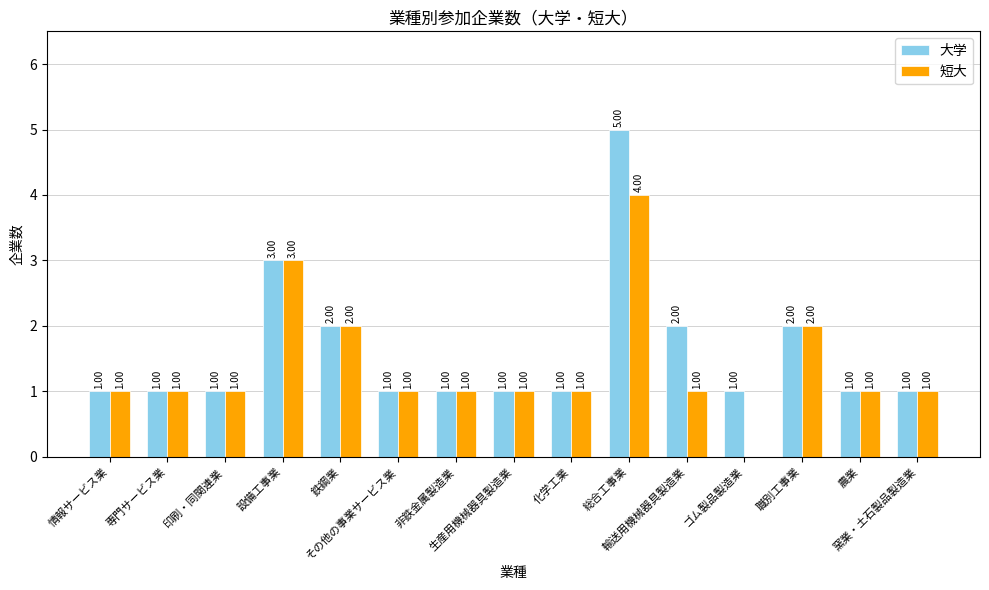

Read the 短大 value at 農業.

1